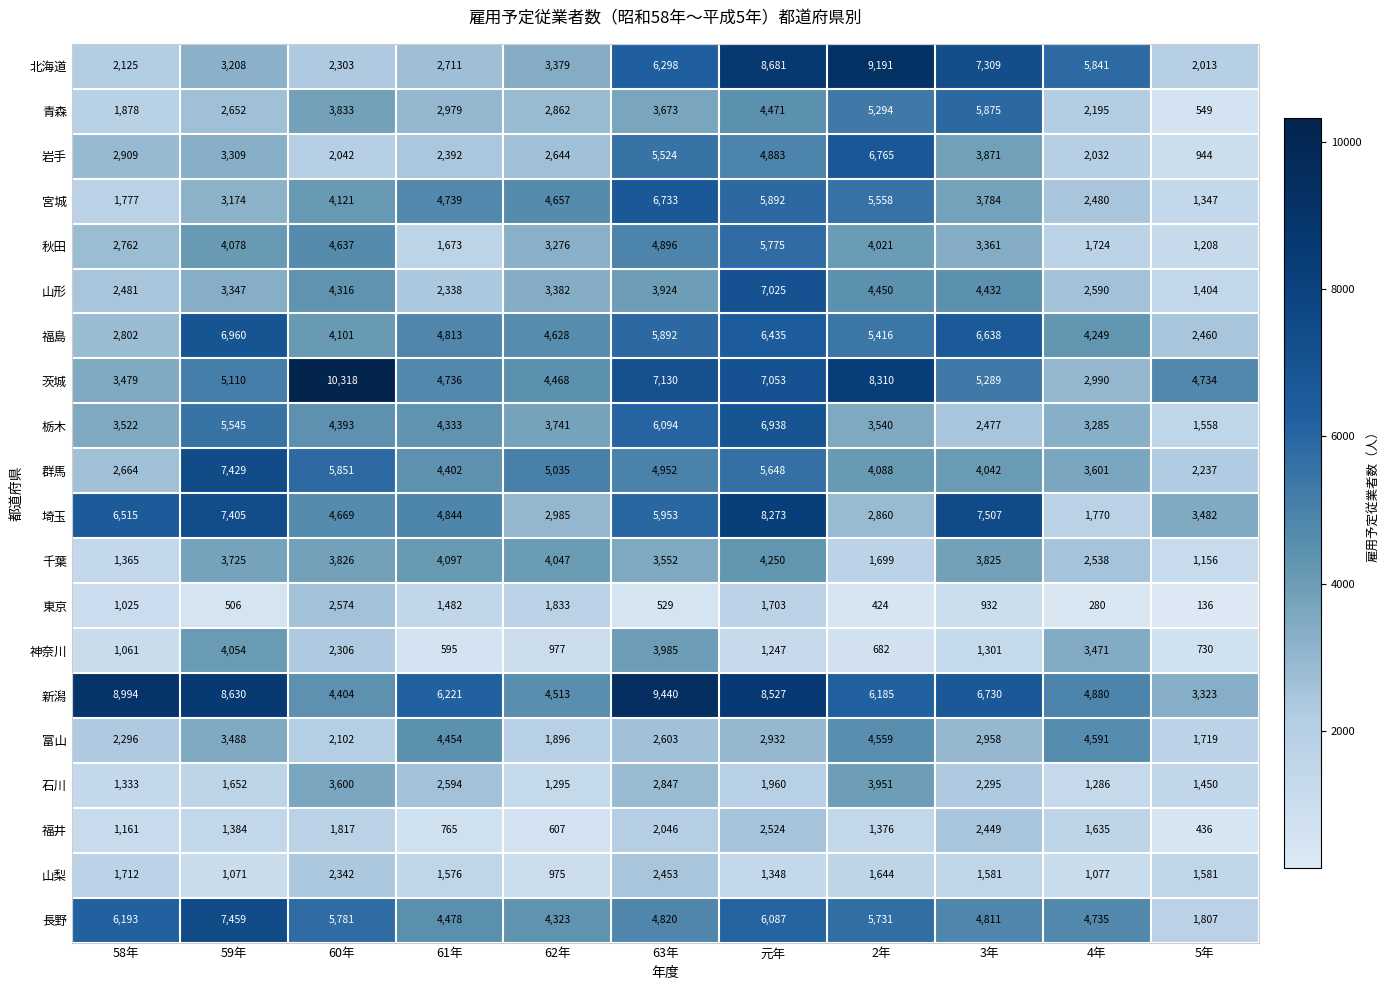

Is it true that 新潟 equals 8527 at 元年?

True